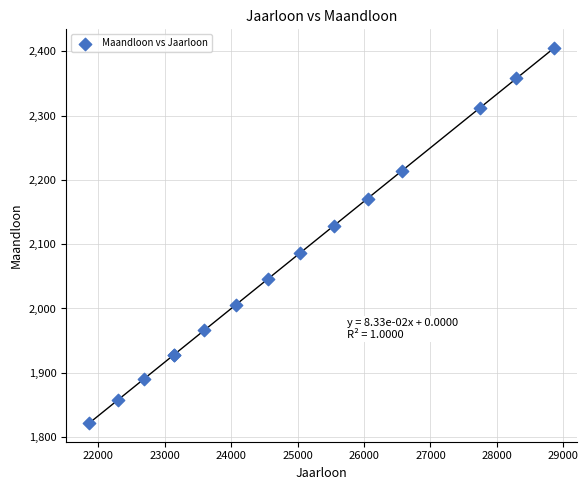

What Y value in the scatter plot is closest to 2113?

2128.4